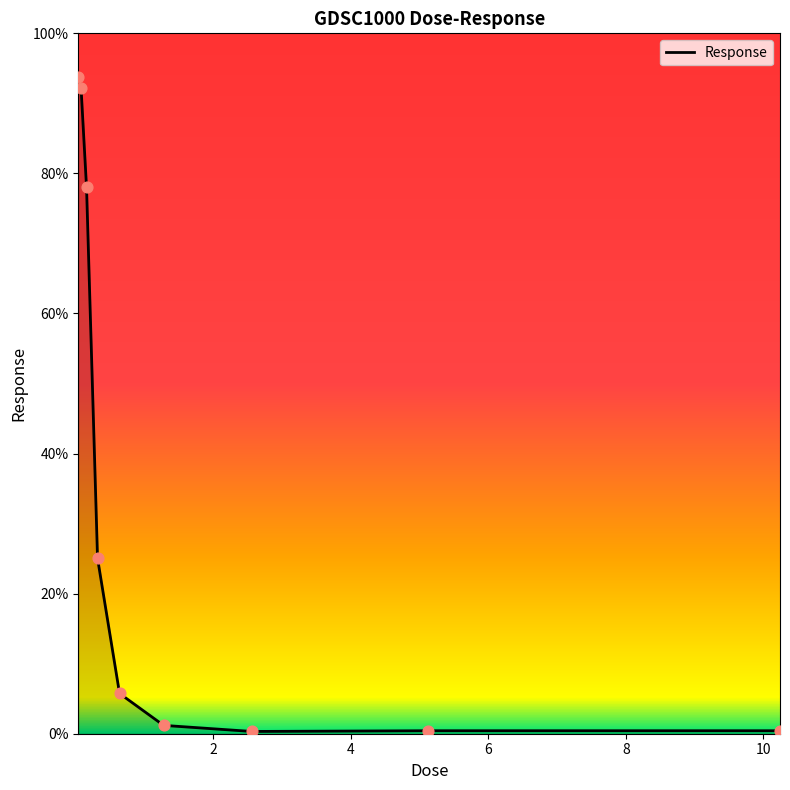

What is the difference between the maximum and minimum values?

93.4